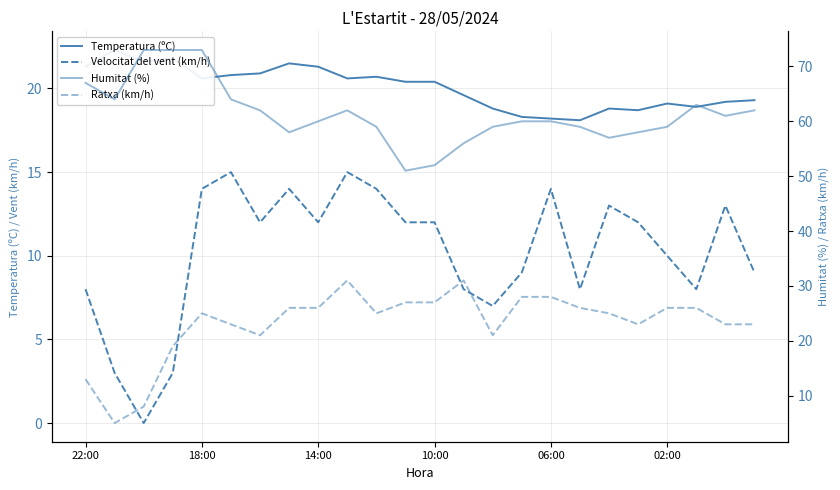

The value of Ratxa (km/h) at 02:00 is 42.3. True or false?

False